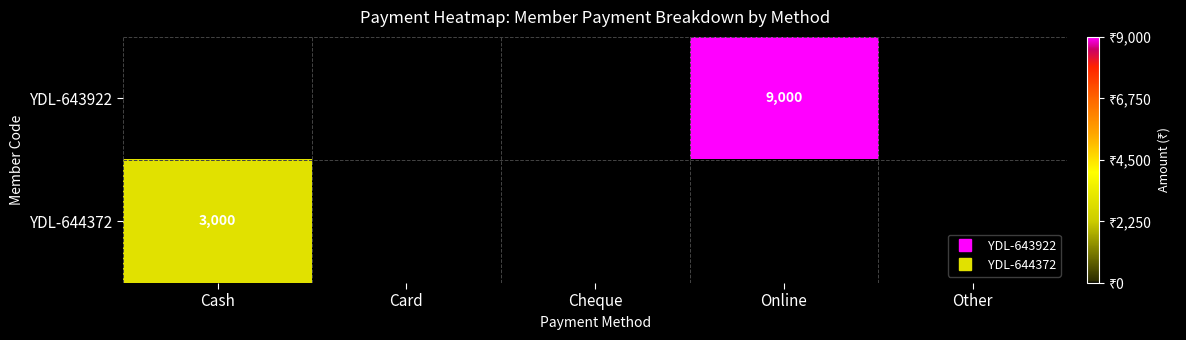

Which category has the highest value in the YDL-644372 series?

Cash